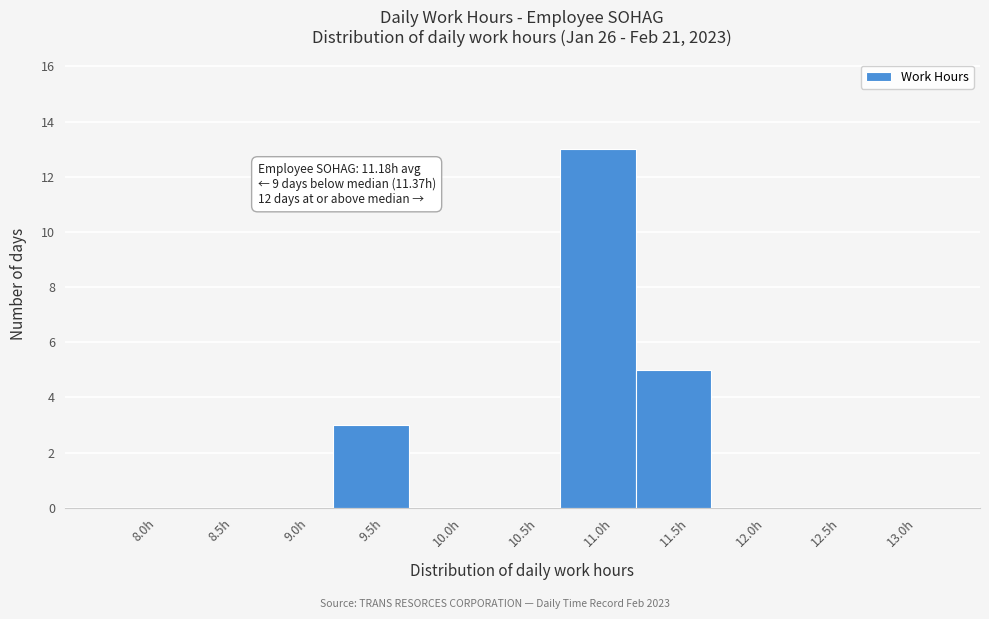

Reading right to left, what are all the values shown in this chart?

13.0h=0	12.5h=0	12.0h=0	11.5h=5	11.0h=13	10.5h=0	10.0h=0	9.5h=3	9.0h=0	8.5h=0	8.0h=0